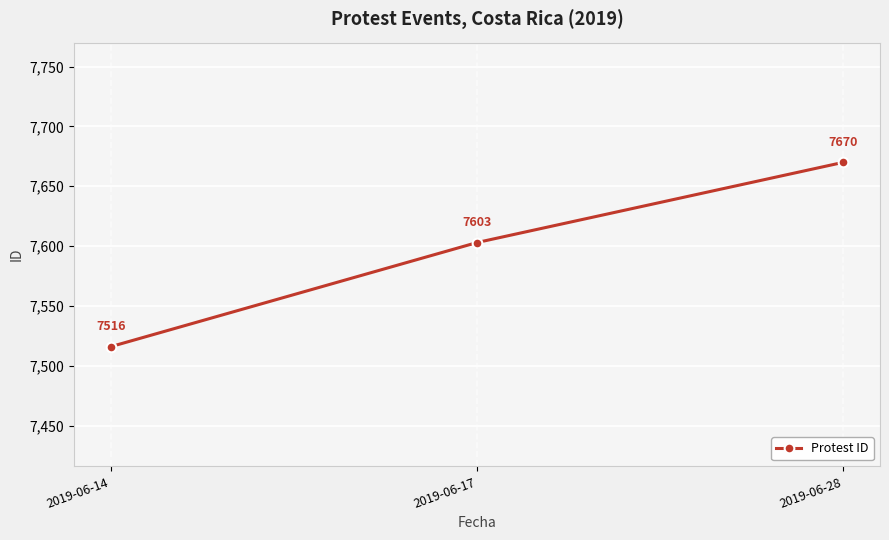

What is the difference between the values at 2019-06-28 and 2019-06-17?

67